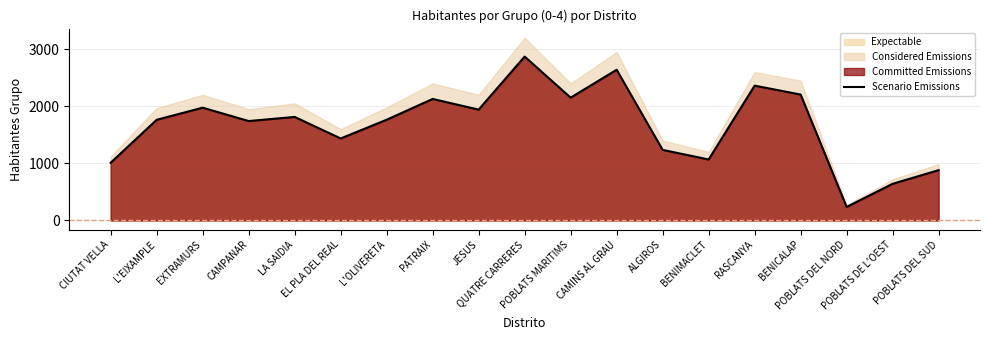

What is the difference between the maximum and minimum values?

2633